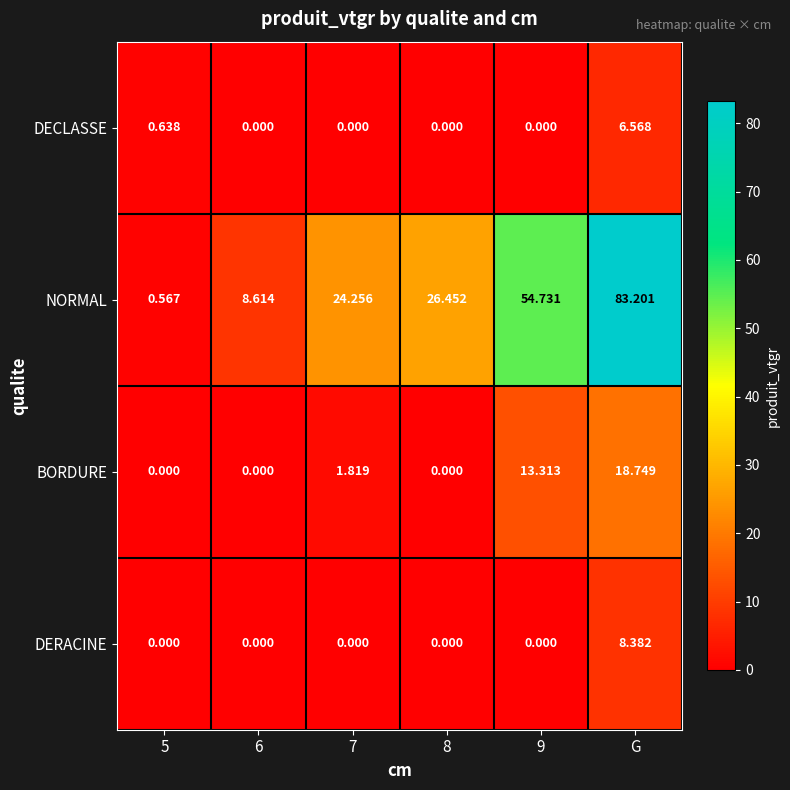

List the series in order of their peak value, lowest first.

DECLASSE, DERACINE, BORDURE, NORMAL